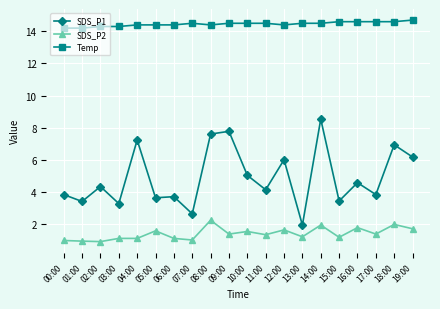

Which series has the largest total across all categories?

Temp